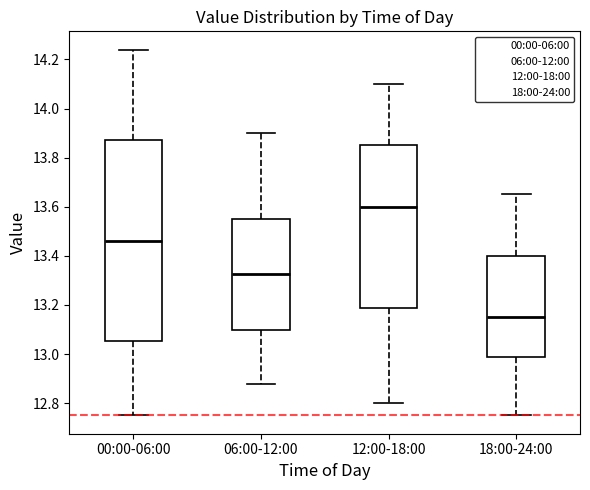

Where does the lower whisker of the box for 18:00-24:00 end on the y-axis? The values are not printed on the chart, so give them approximately, as read against the axis.

12.76